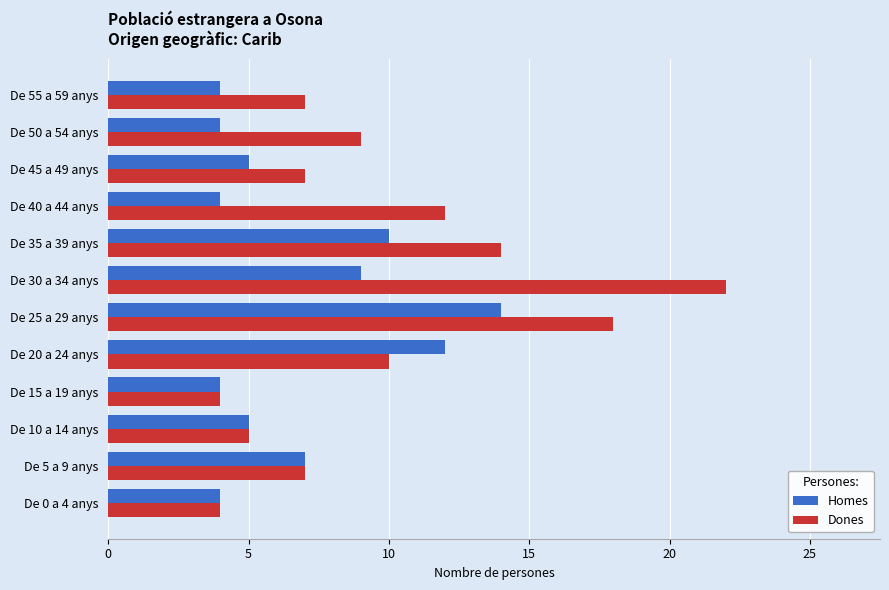

Which series has the largest total across all categories?

Dones